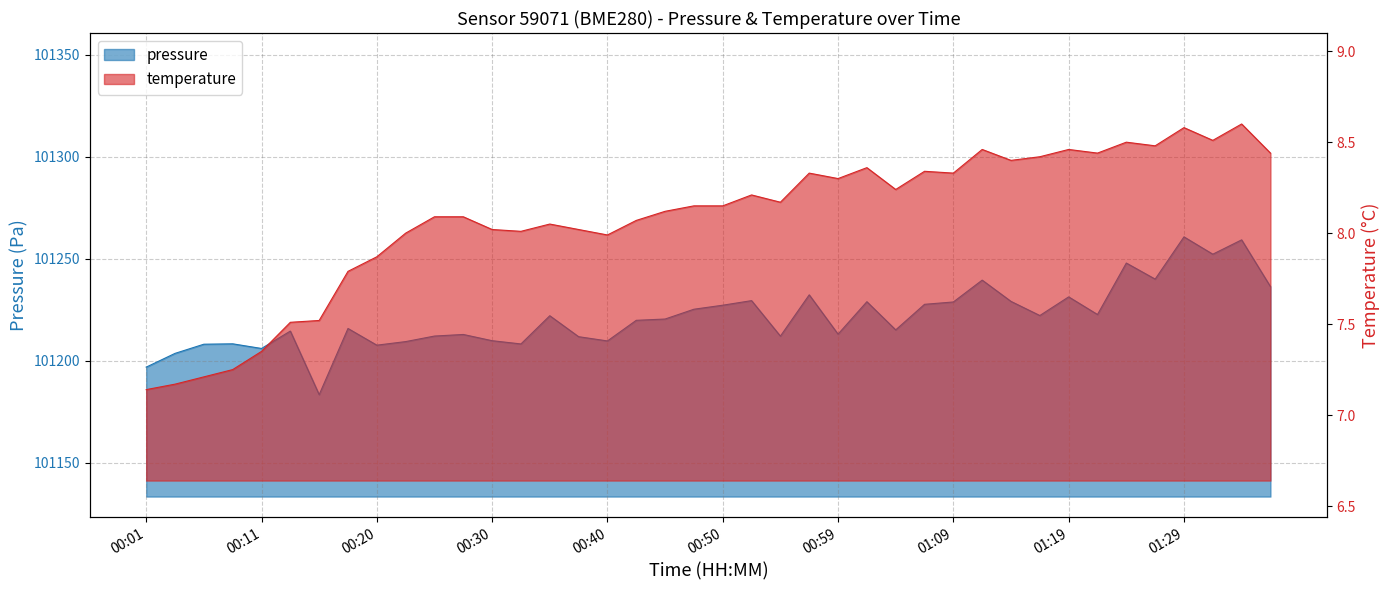

What is the value of the temperature point at the 30th from the left?

8.5